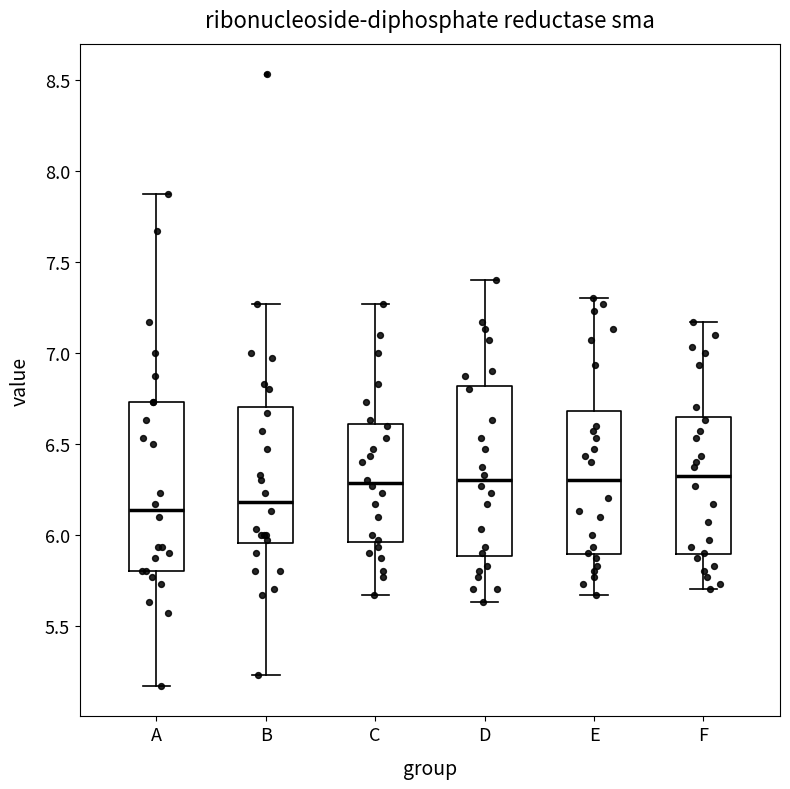

Reading left to right, transcribe this box plot: for each box, give where its median line is, the range the box spans, and where its two whiskers end, as read against the y-axis. The values are not printed on the chart, so give them approximately, as read against the axis.

A: median 6.15, box 5.80 to 6.75, whiskers 5.15 to 7.85
B: median 6.20, box 5.95 to 6.70, whiskers 5.25 to 7.25
C: median 6.30, box 5.95 to 6.60, whiskers 5.65 to 7.25
D: median 6.30, box 5.90 to 6.80, whiskers 5.65 to 7.40
E: median 6.30, box 5.90 to 6.70, whiskers 5.65 to 7.30
F: median 6.30, box 5.90 to 6.65, whiskers 5.70 to 7.15